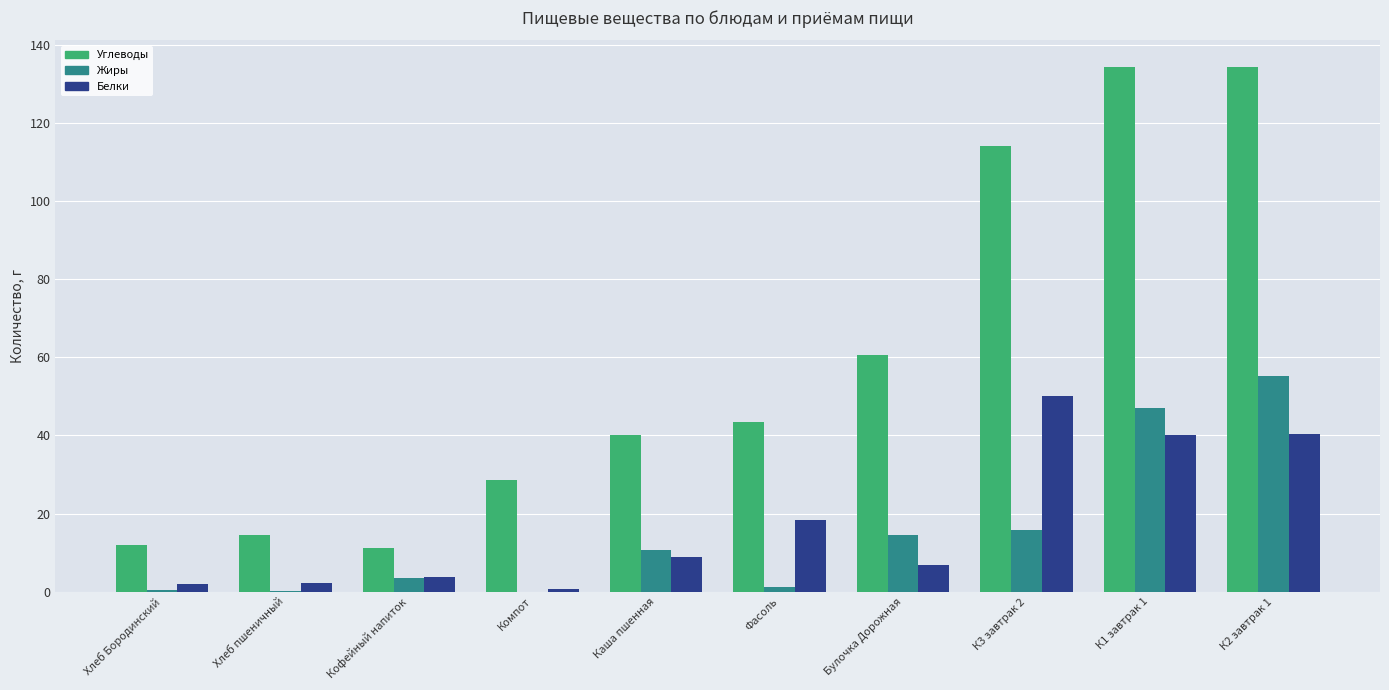

What is the total value across all series at К1 завтрак 1?

221.5